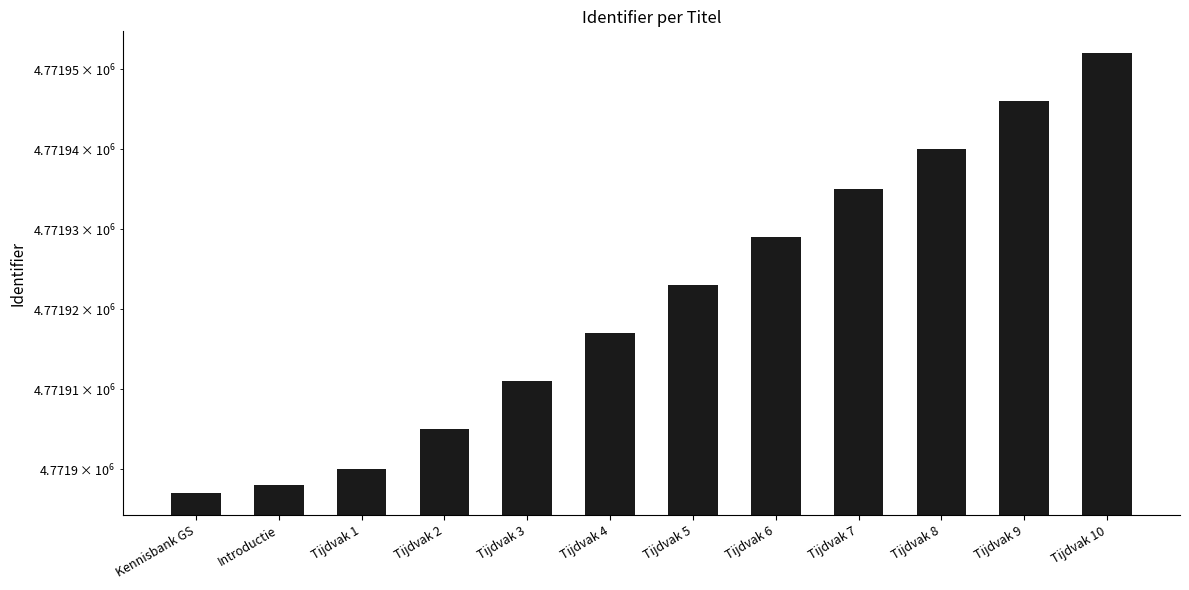

Reading left to right, what are all the values shown in this chart?

Kennisbank GS=4771897	Introductie=4771898	Tijdvak 1=4771900	Tijdvak 2=4771905	Tijdvak 3=4771911	Tijdvak 4=4771917	Tijdvak 5=4771923	Tijdvak 6=4771929	Tijdvak 7=4771935	Tijdvak 8=4771940	Tijdvak 9=4771946	Tijdvak 10=4771952